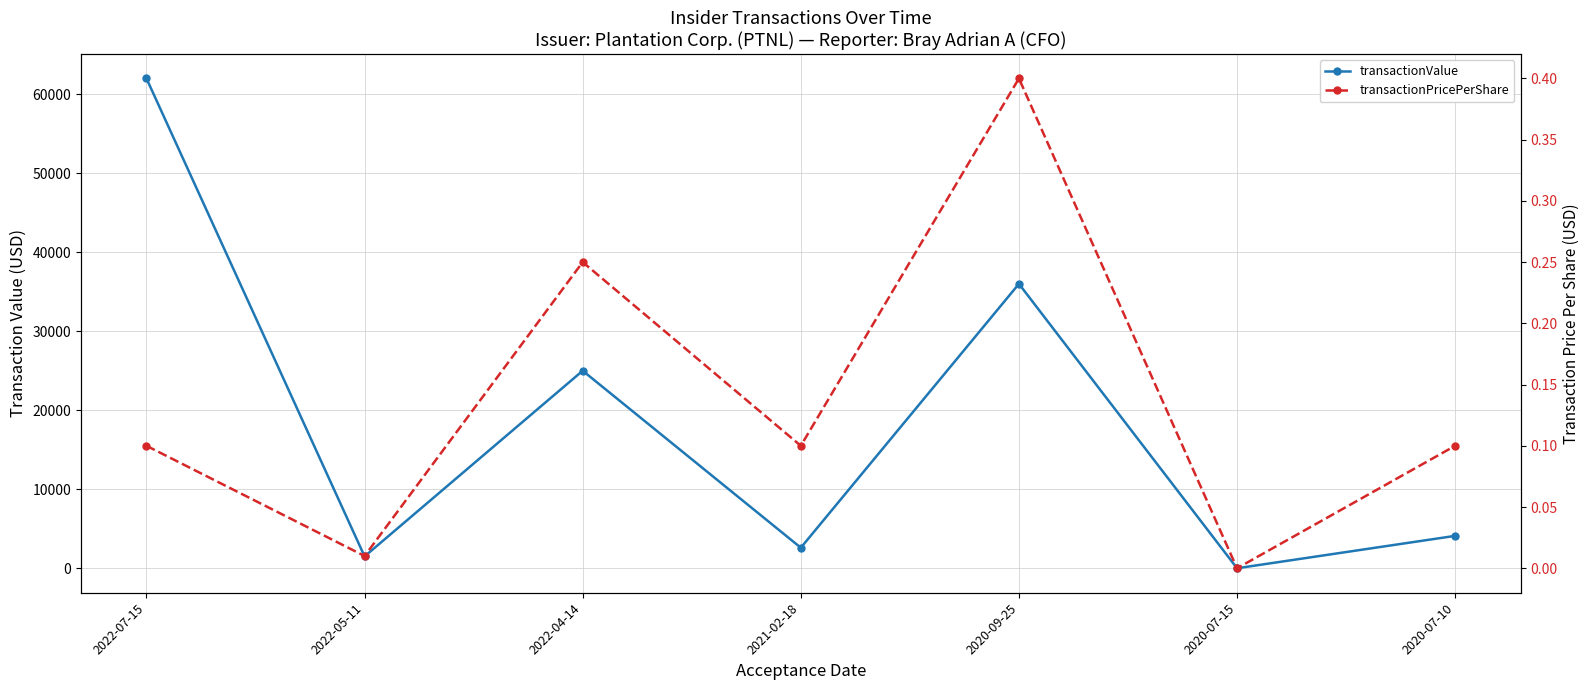

What are all the series names shown in the legend?

transactionValue, transactionPricePerShare